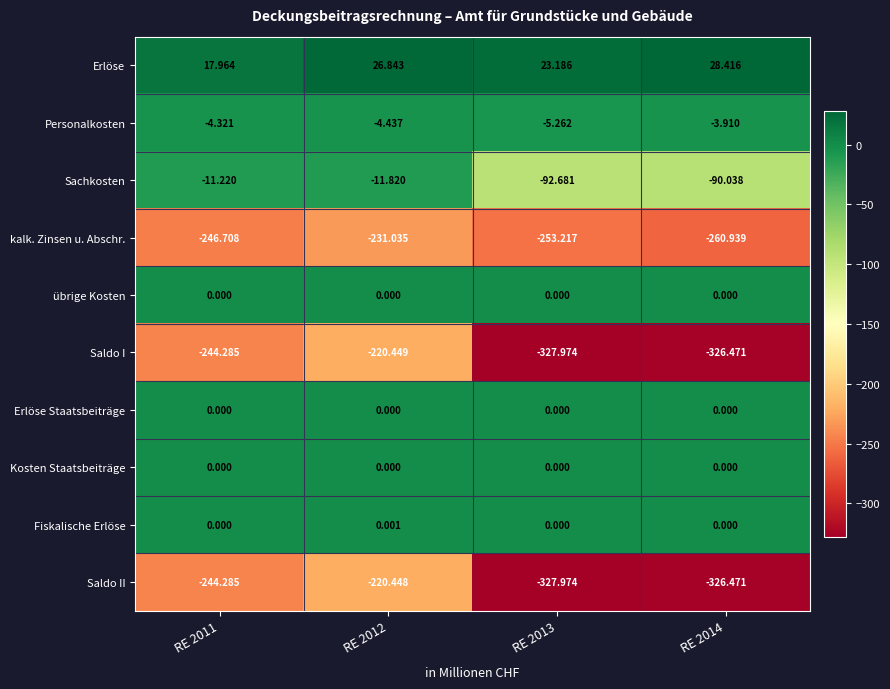

Which series has the widest spread of values?

Saldo II